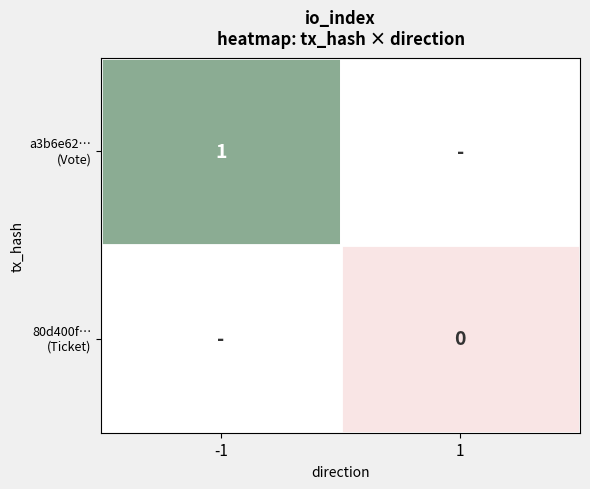

List the series in order of their peak value, highest first.

a3b6e62… (Vote), 80d400f… (Ticket)